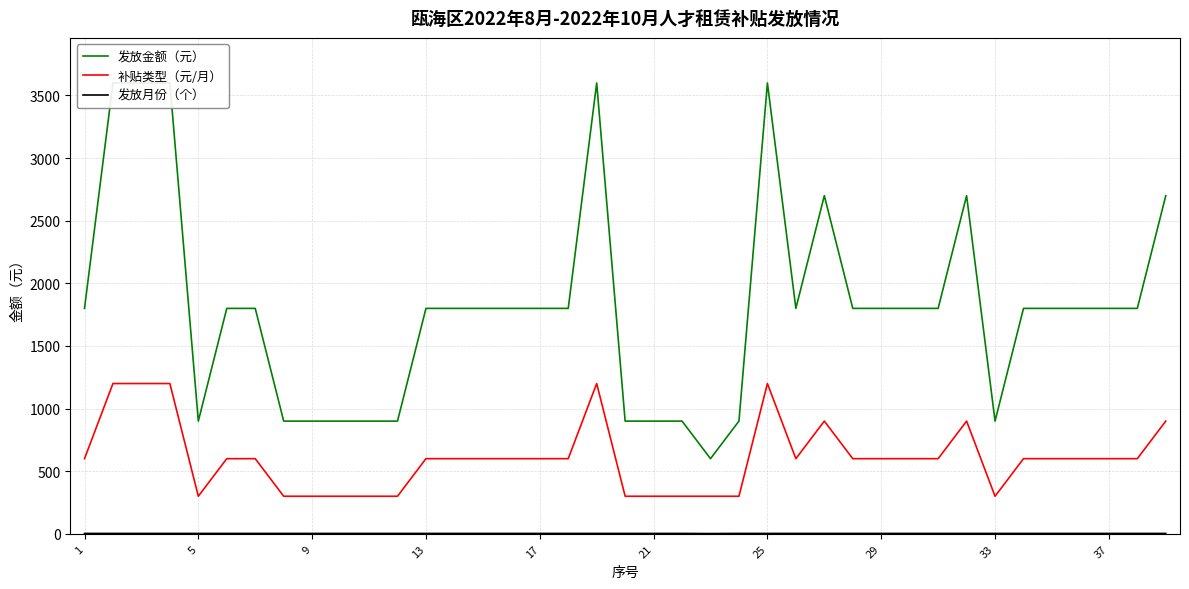

Between 26 and 37, which series saw the biggest shift?

发放金额（元）